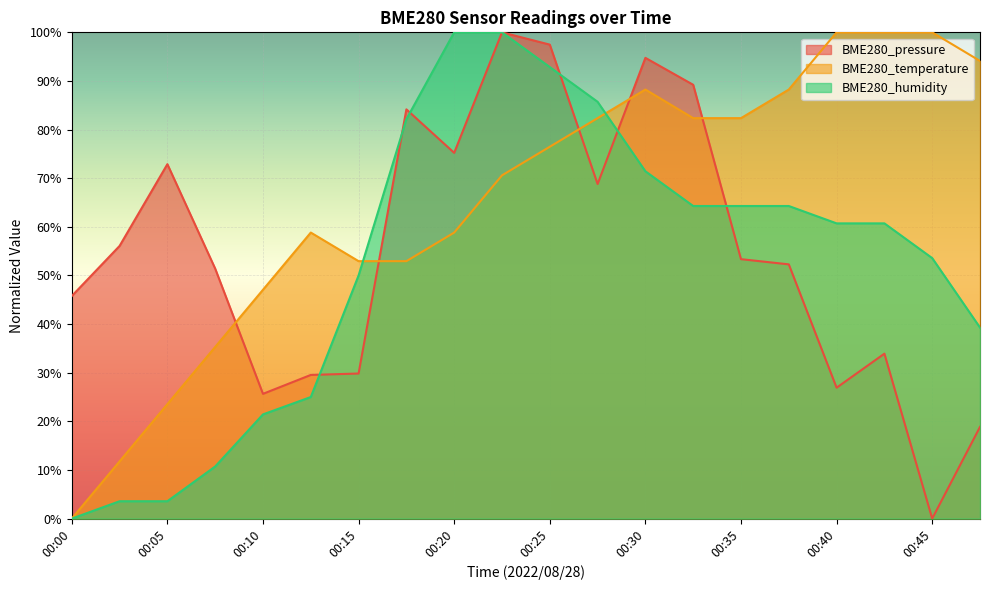

What is the difference between the maximum and minimum values in the BME280_humidity series?

100.0